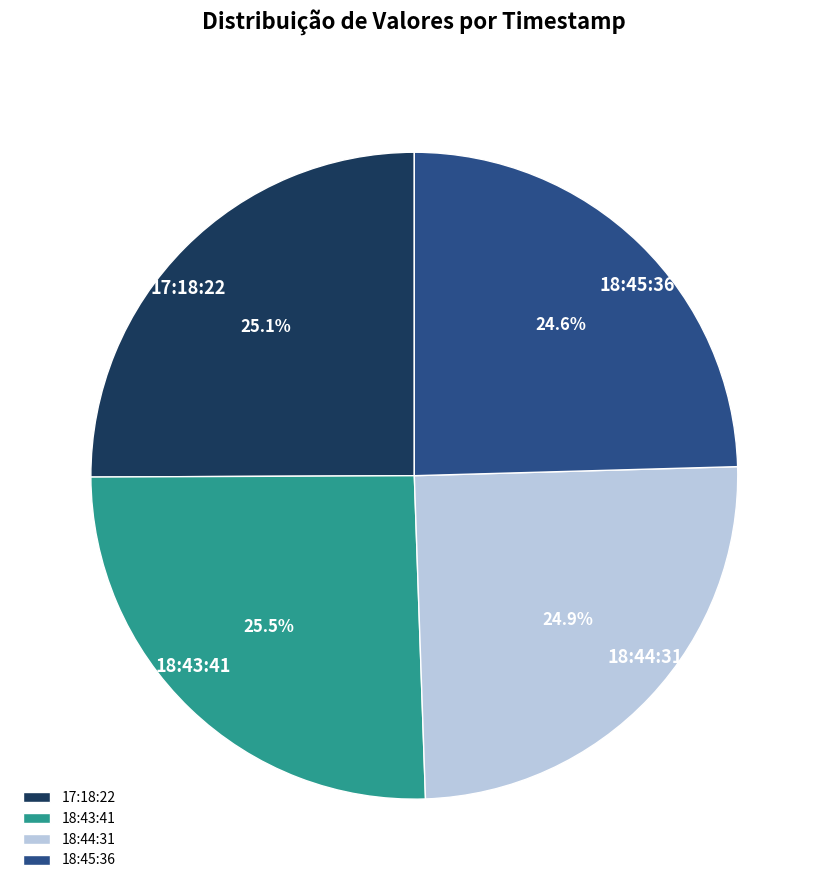

Approximately how many times larger is the value at 18:45:36 compared to 18:44:31?

1.0